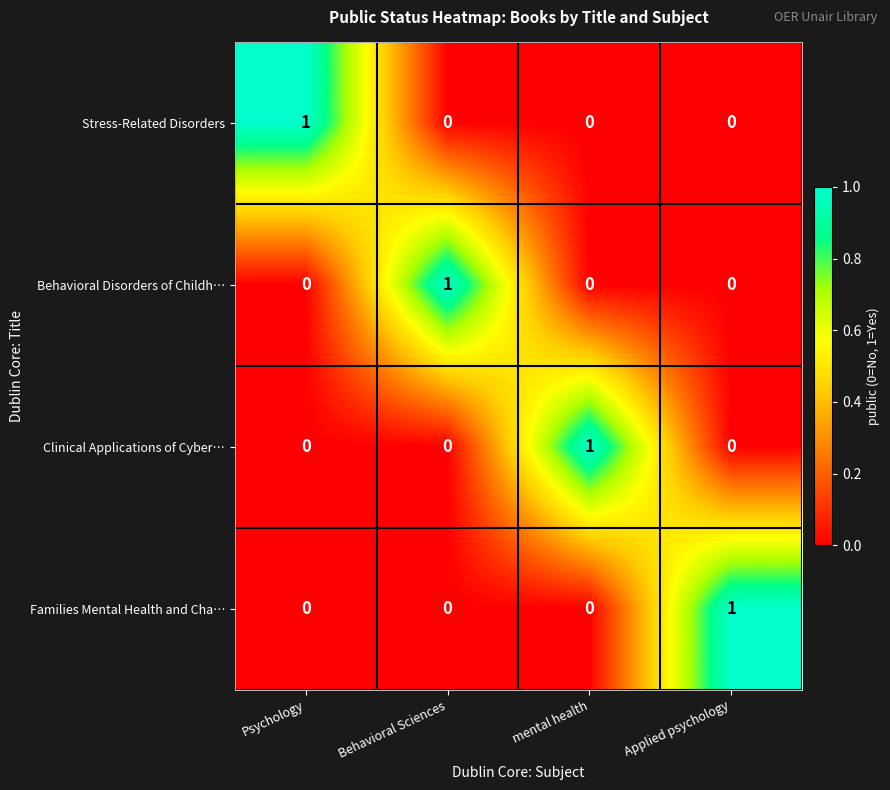

The value of Clinical Applications of Cyber… at Psychology is -1. True or false?

False